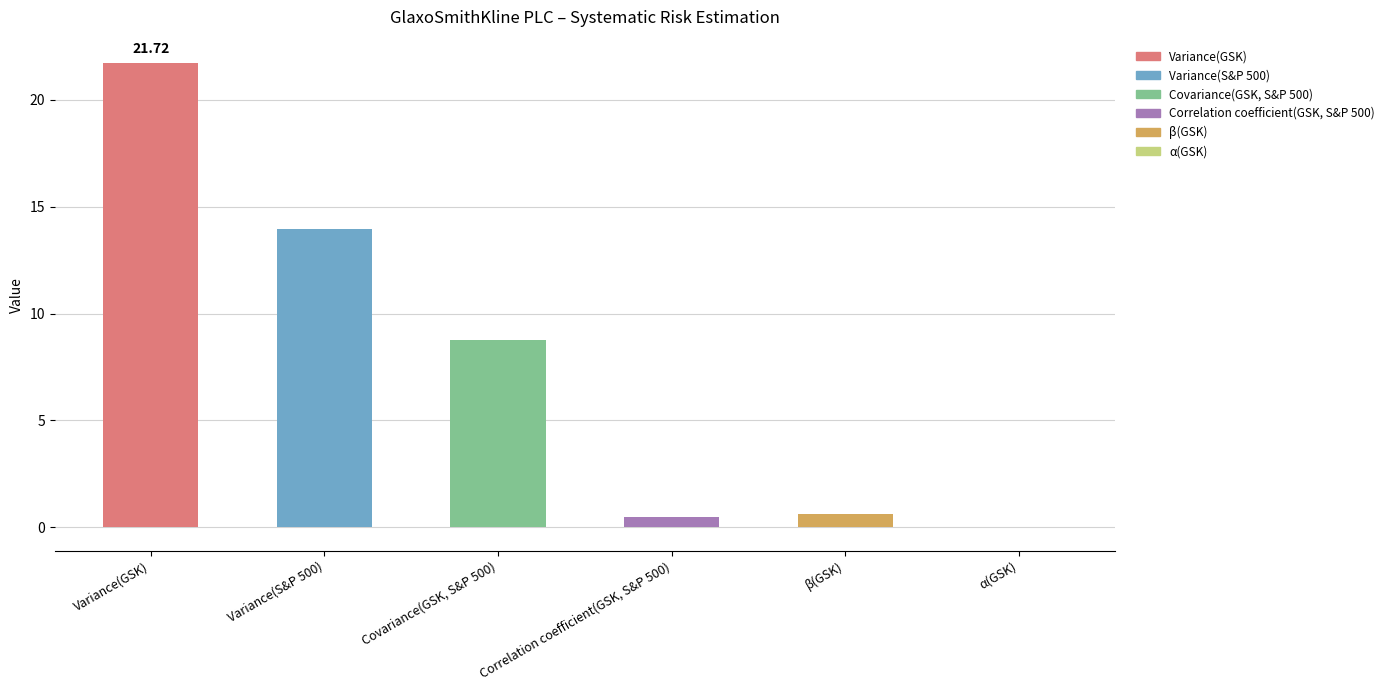

How many data points are above 8?

3